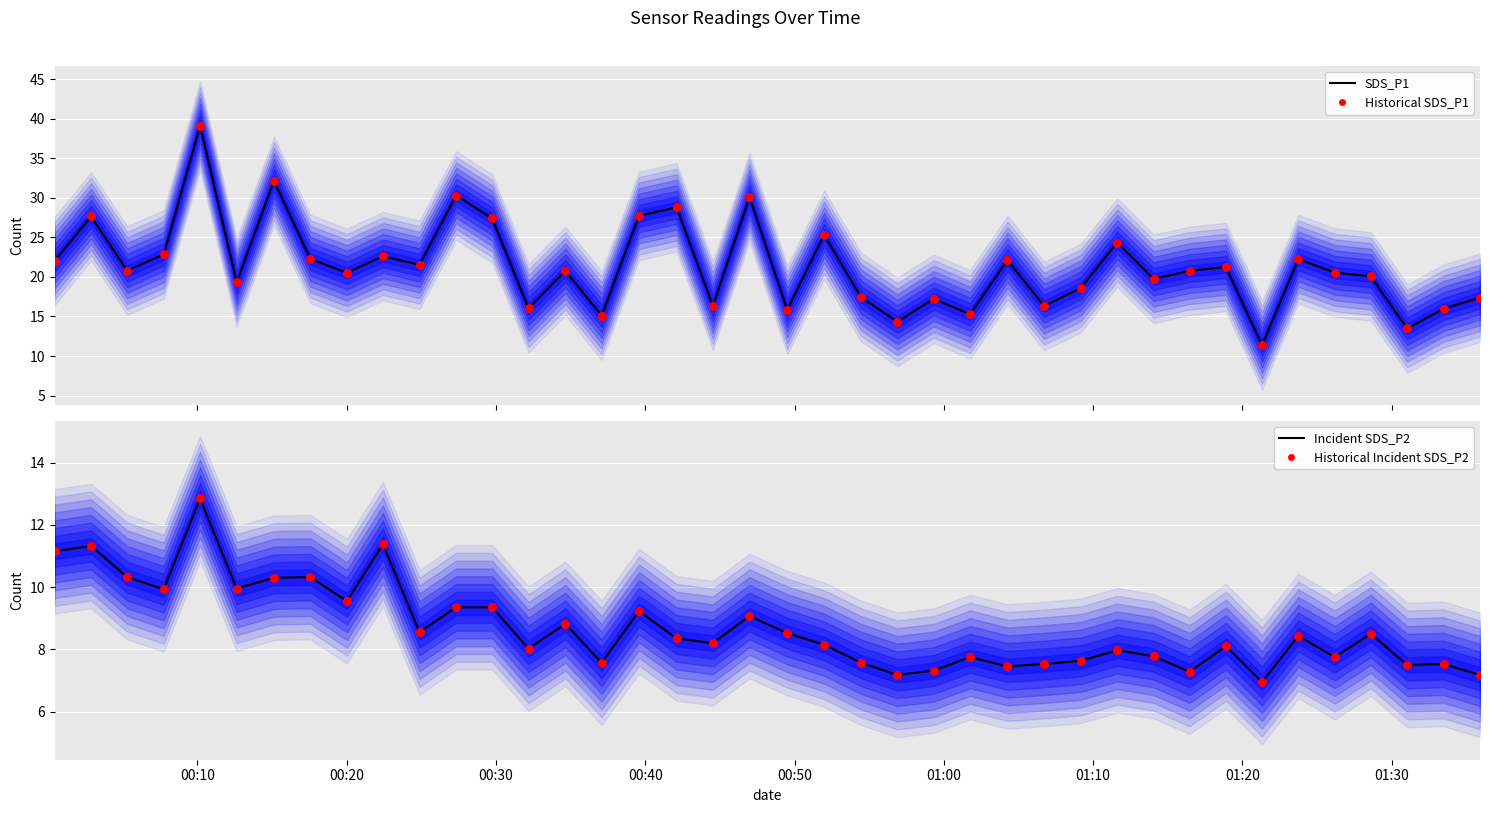

Which series has the largest total across all categories?

SDS_P1 (line)